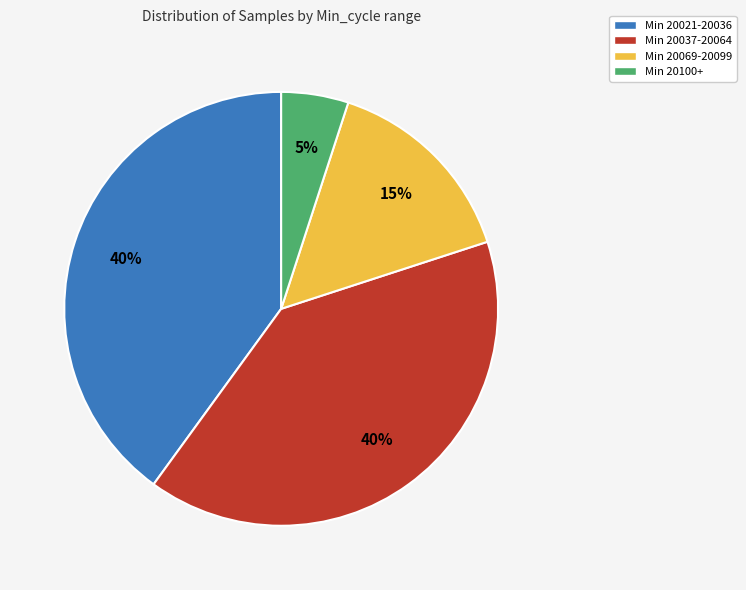

Does any single category account for the majority?

No